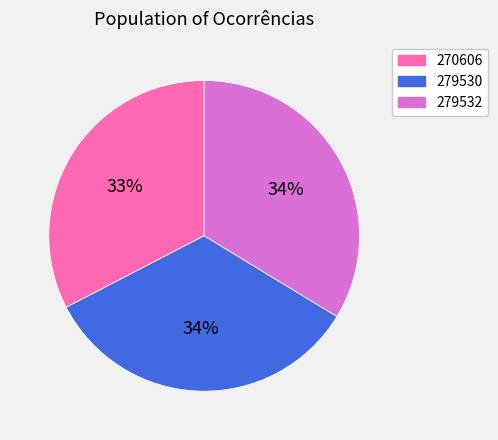

Does any single category account for the majority?

No